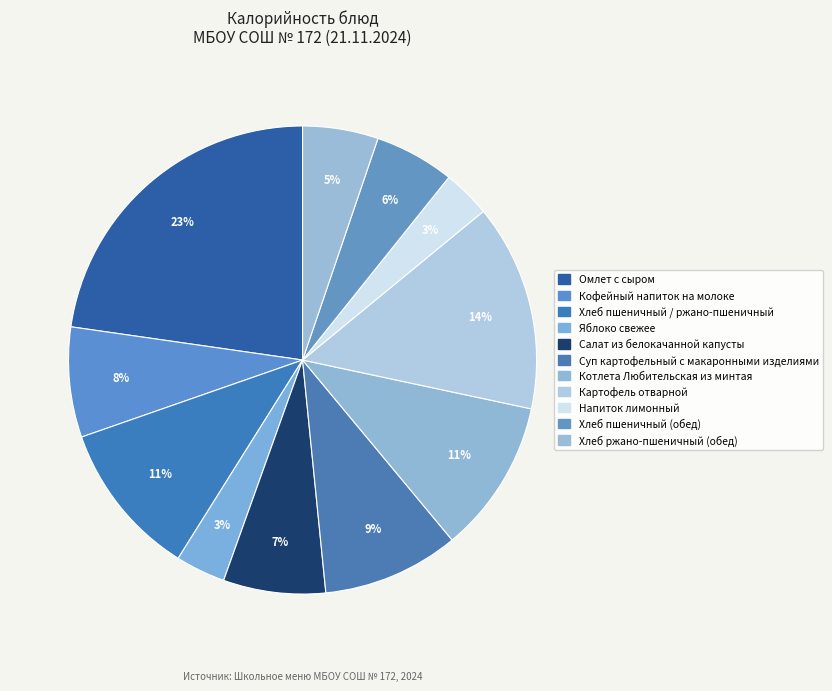

To the nearest percent, what is the average slice percentage?

9%